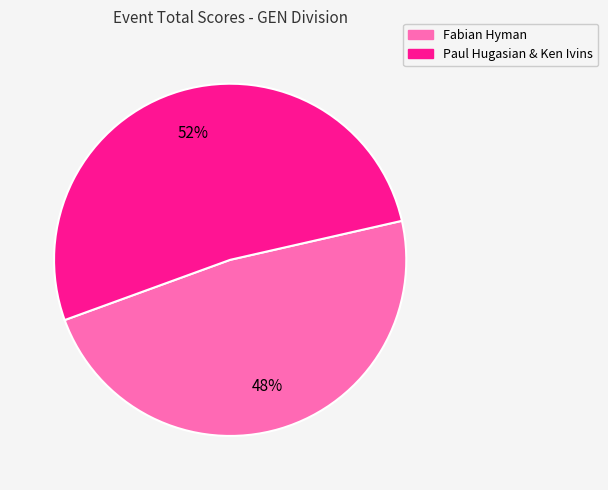

The Paul Hugasian & Ken Ivins slice represents 52% of the pie. True or false?

True